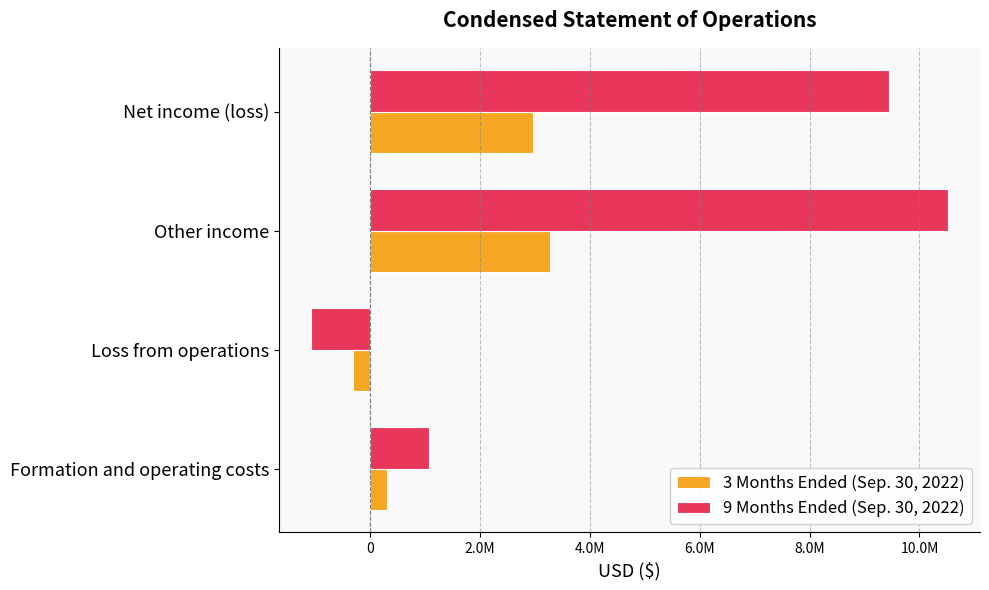

What are all the series names shown in the legend?

3 Months Ended (Sep. 30, 2022), 9 Months Ended (Sep. 30, 2022)